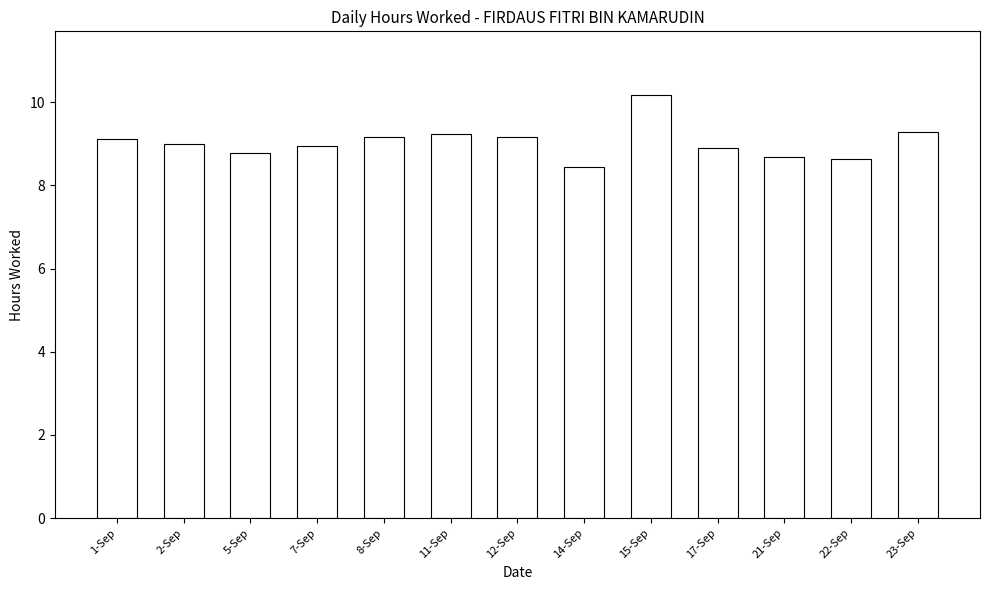

Which category has the highest value across all series?

15-Sep